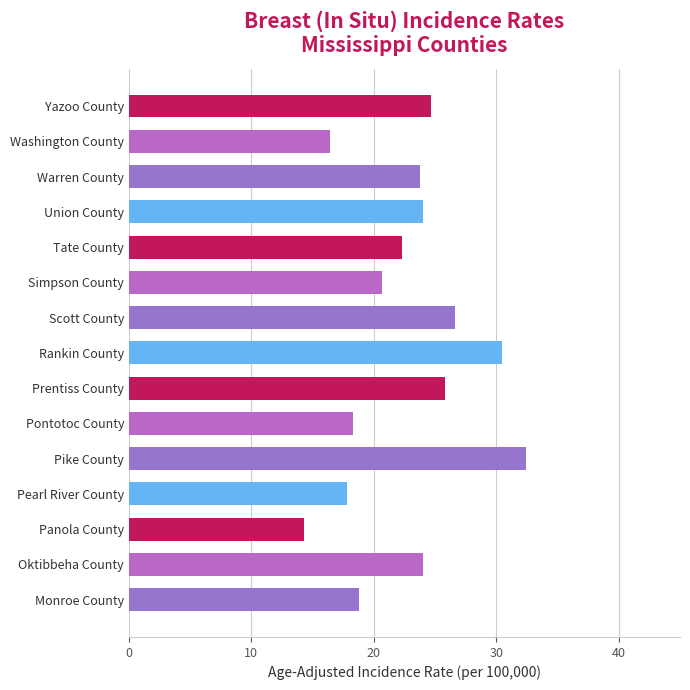

Reading bottom to top, extract all data points from this chart.

18.8	24.0	14.3	17.8	32.4	18.3	25.8	30.5	26.6	20.7	22.3	24.0	23.8	16.4	24.7